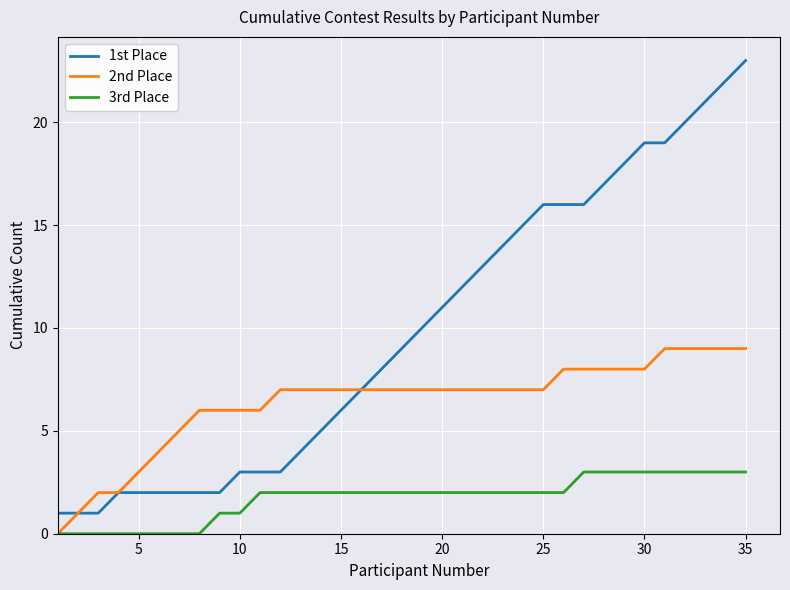

Which series has the largest range (max minus min)?

1st Place